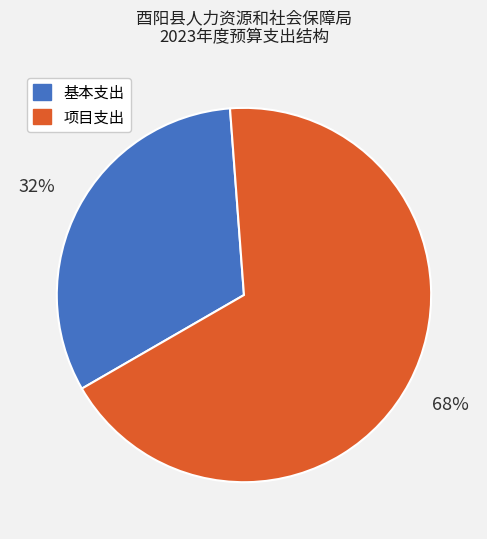

Rank the categories by value from highest to lowest.

项目支出, 基本支出